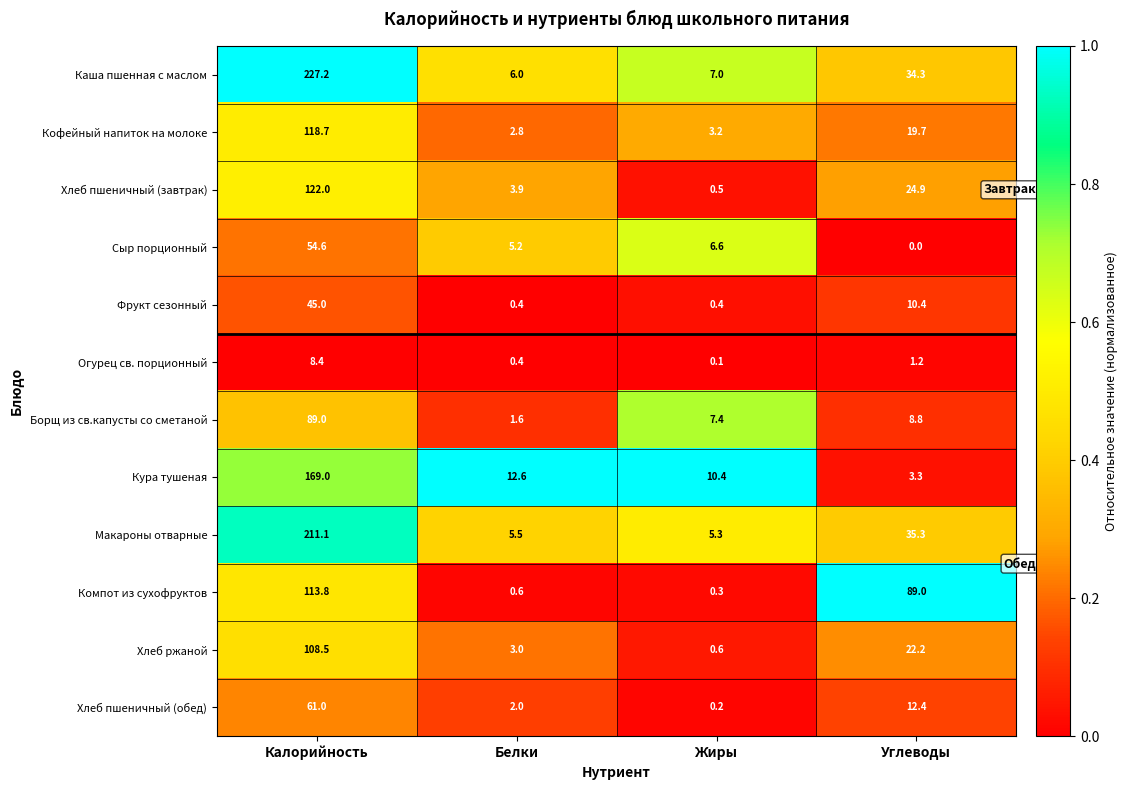

What is the approximate value of Компот из сухофруктов at Жиры?

0.3